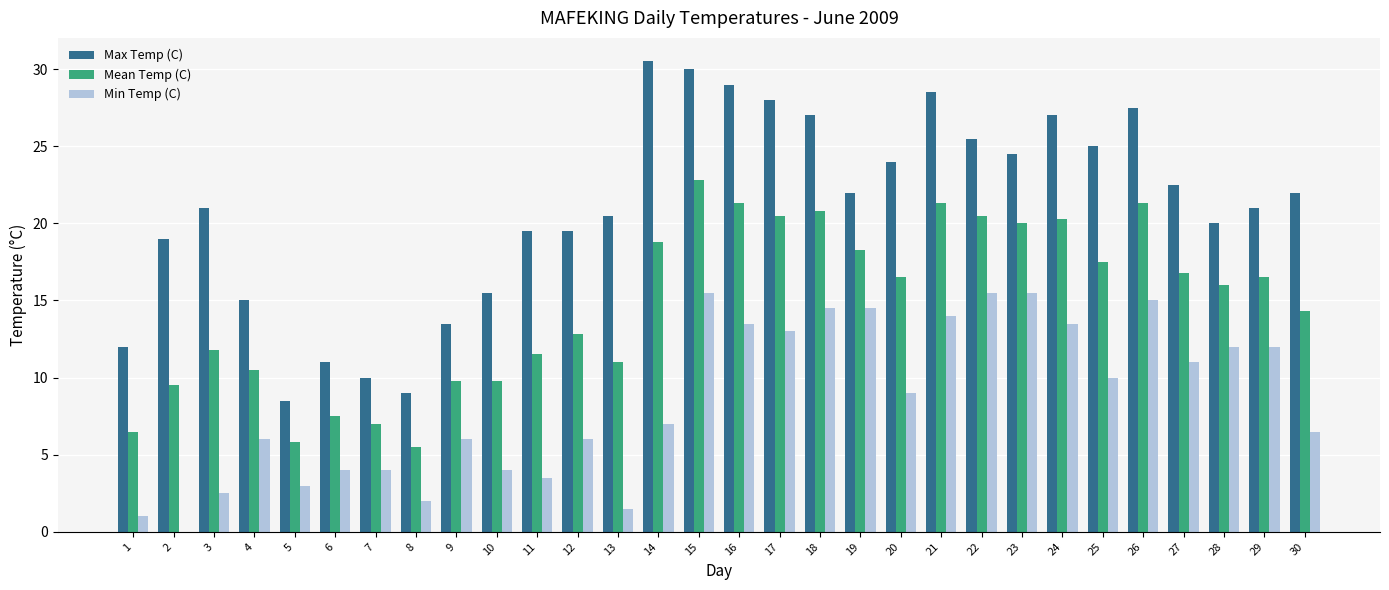

What is the highest value of the Max Temp (C) series?

30.5